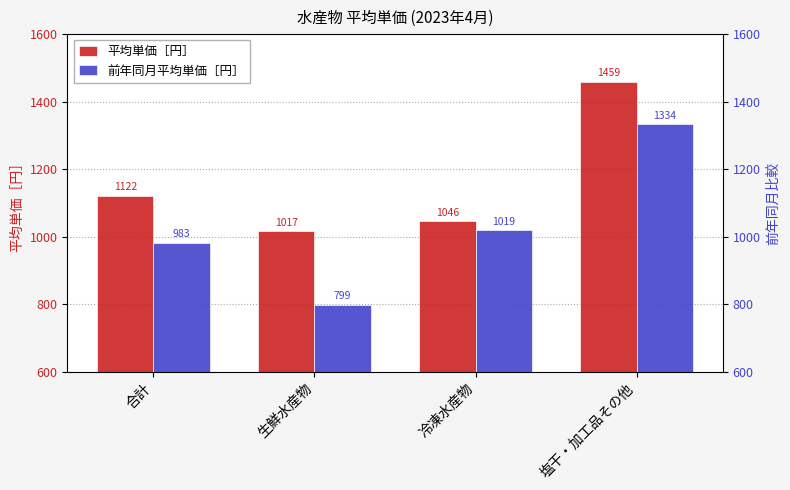

Does the chart contain any negative values?

No